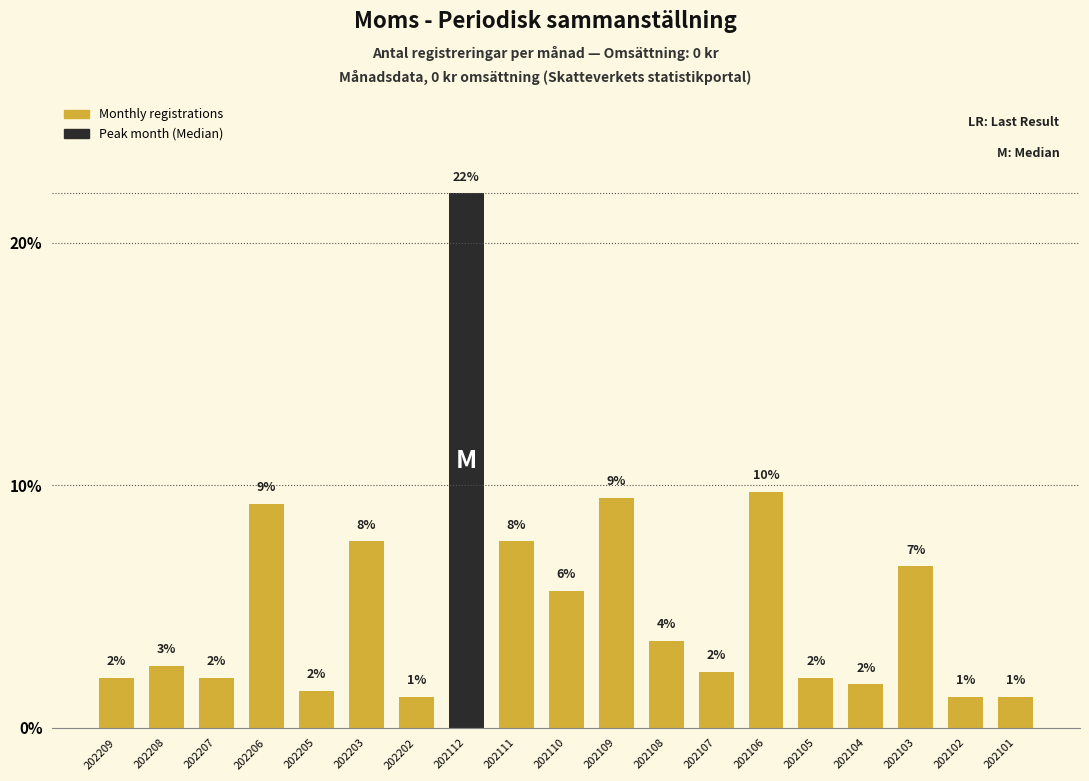

How many bars are there in total?

19